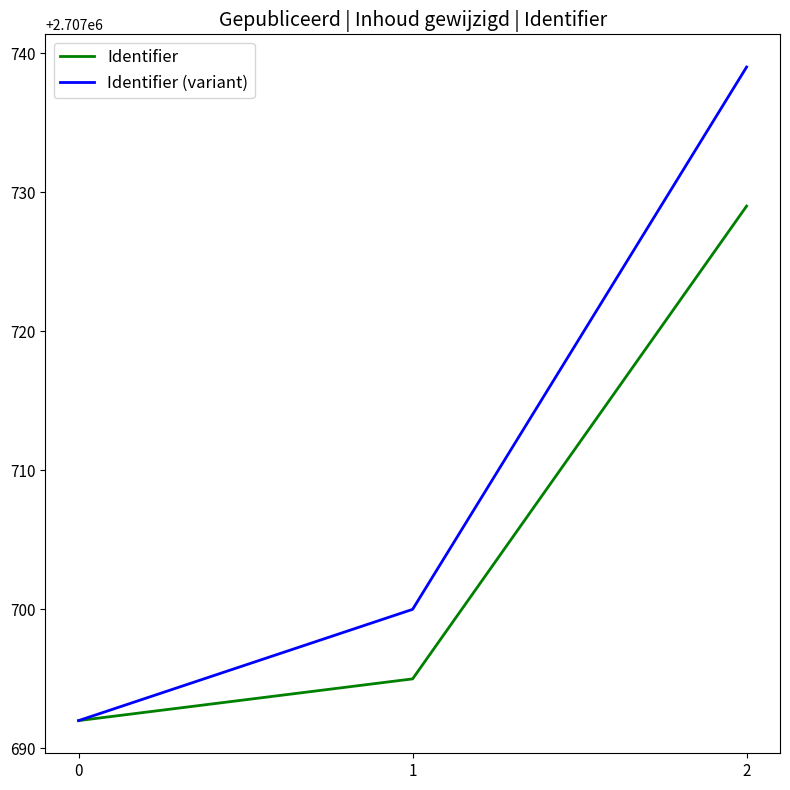

What is the total value across all series at 1?

5415395